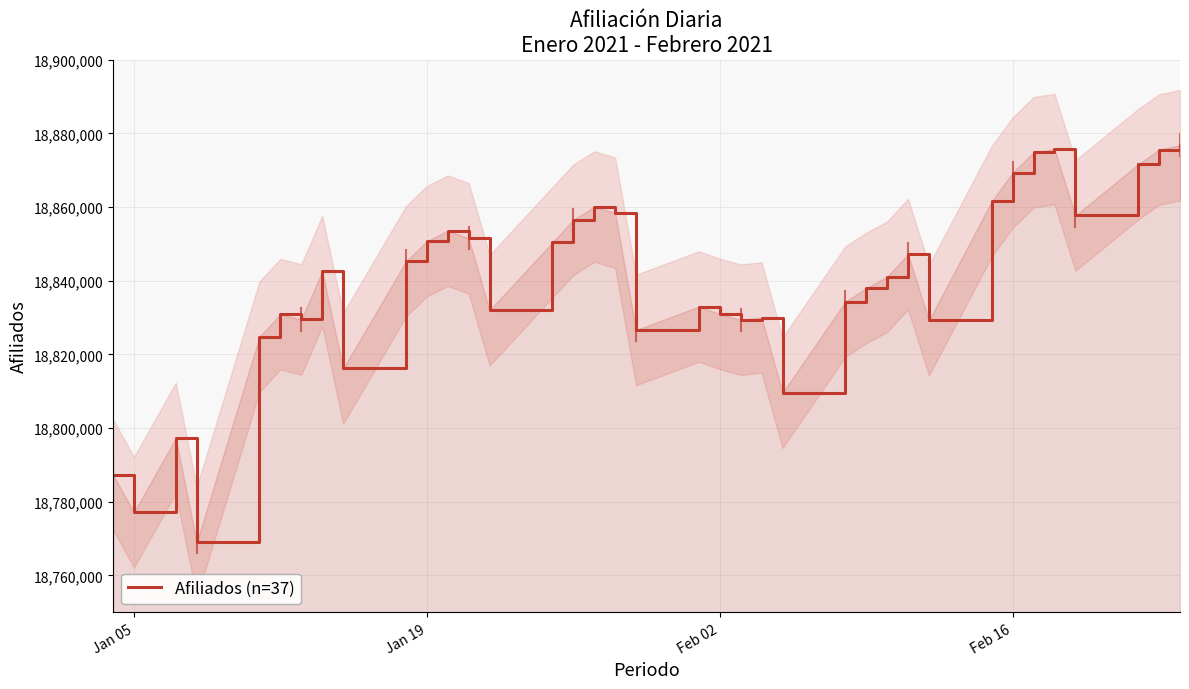

What is the minimum value for Afiliados (n=37)?

18768982